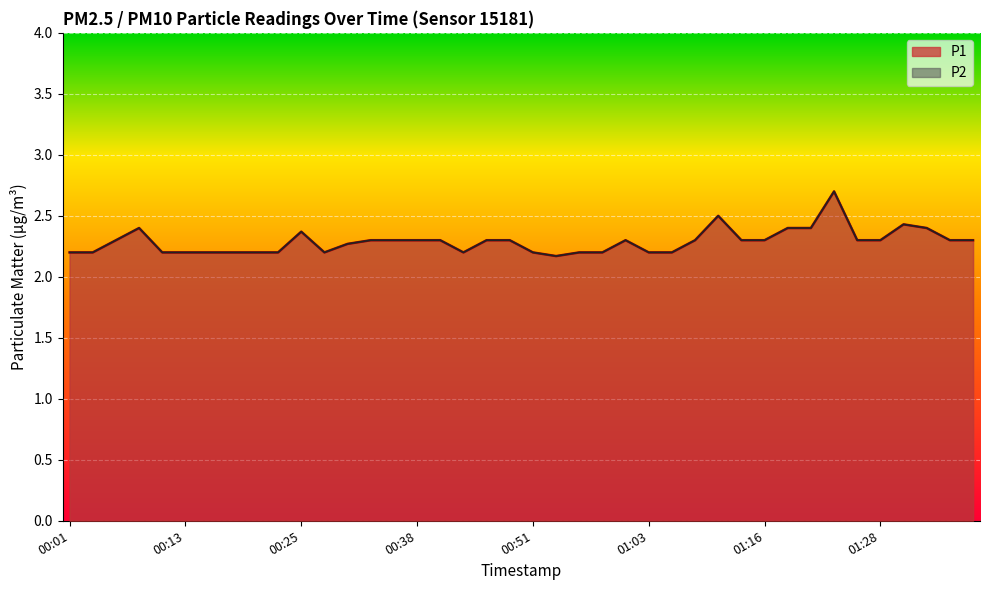

At 01:28, list the series in order from largest to smallest.

P1, P2